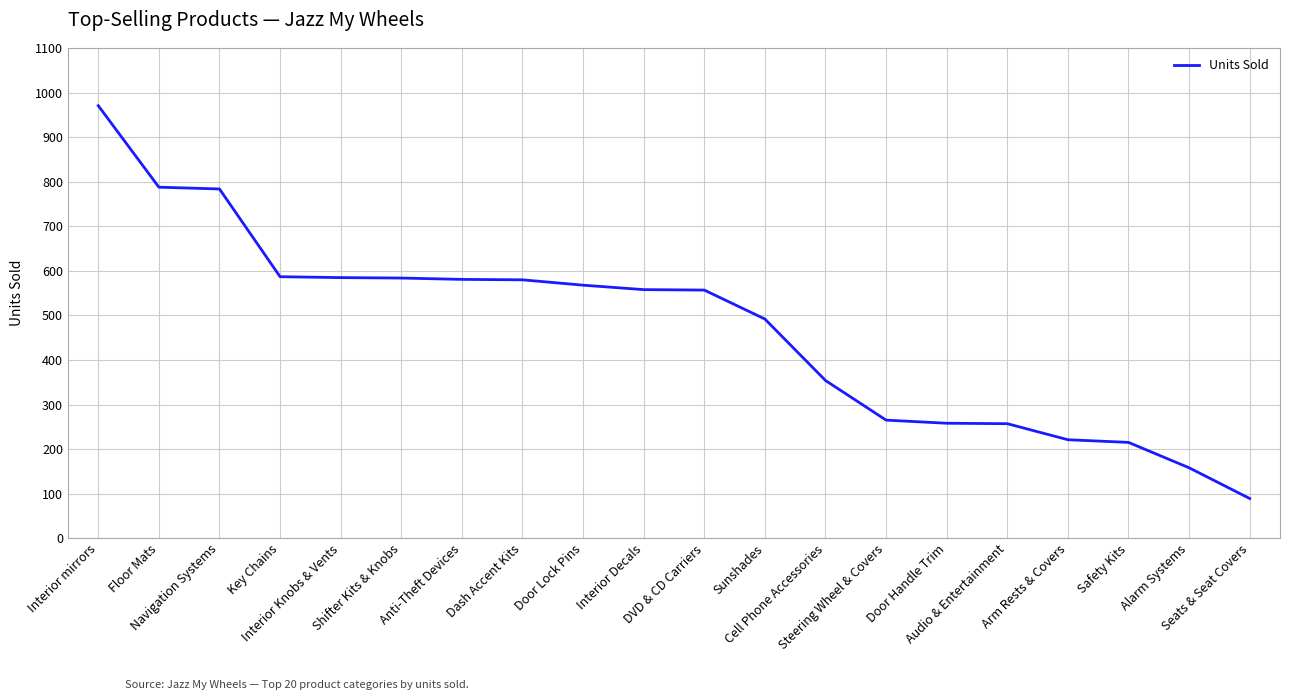

What is the difference between the values at Dash Accent Kits and Steering Wheel & Covers?

315